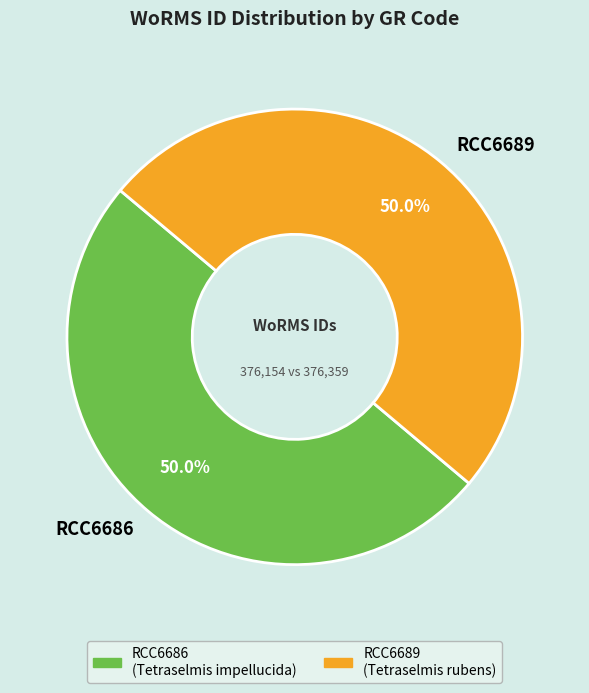

How much of the chart is everything except RCC6686?

50.0%